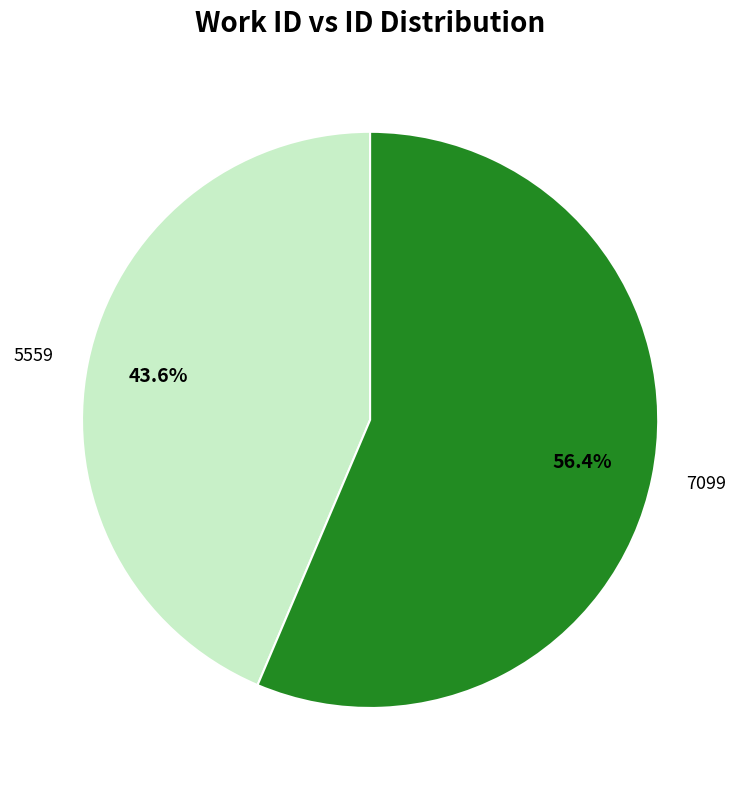

Which category accounts for the majority?

7099